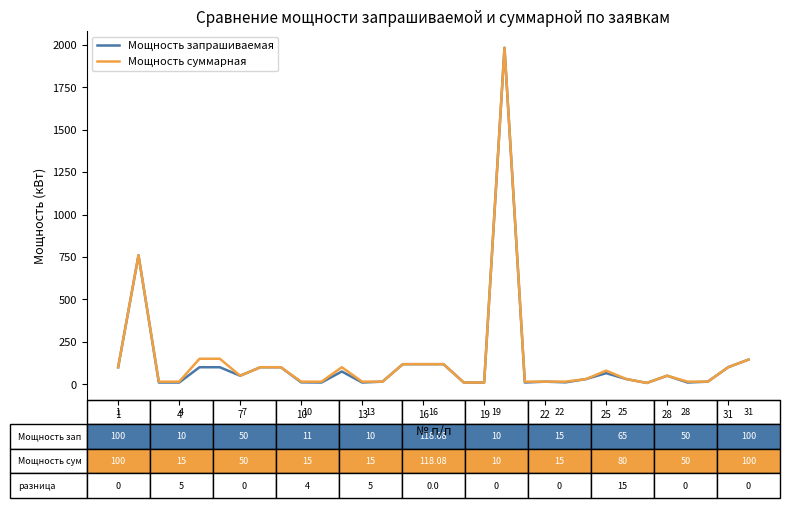

What is the greatest value displayed?

1982.9